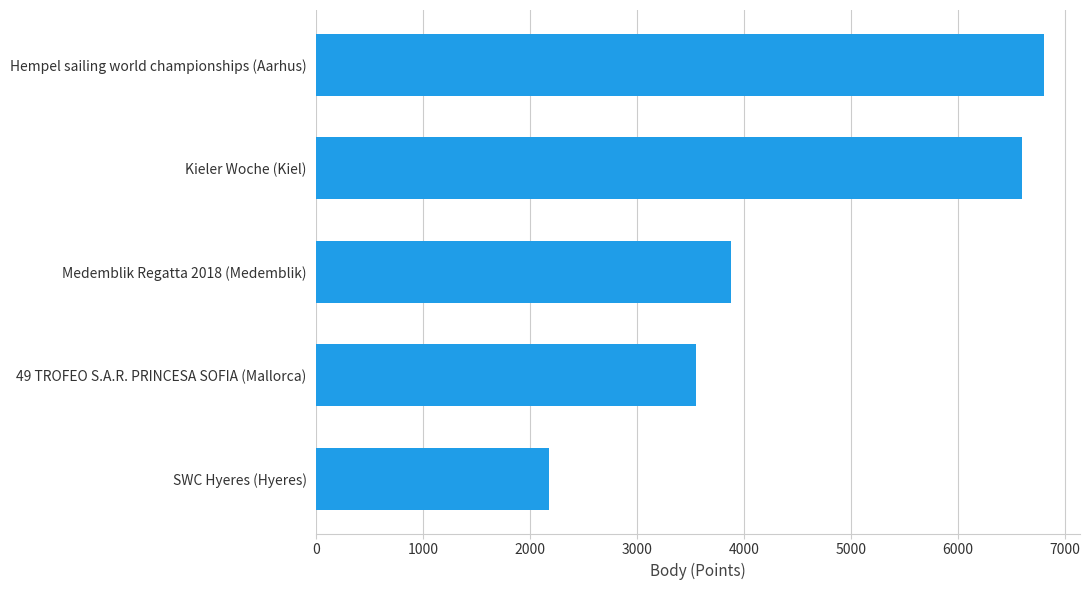

The value at Kieler Woche (Kiel) is 1458. True or false?

False